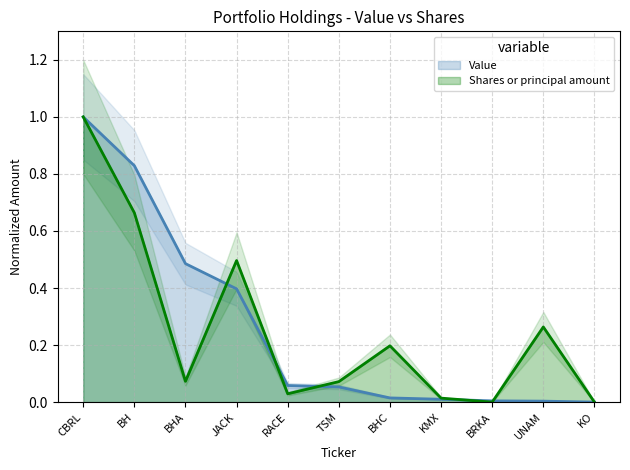

In Shares or principal amount, how many points are lower than both neighbors (excluding endpoints)?

3